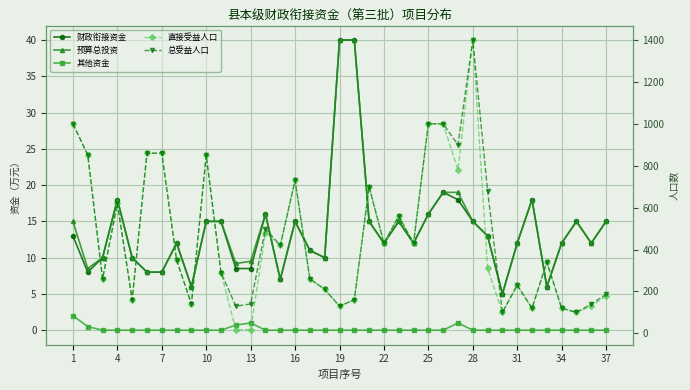

Count the number of categories in the chart.

37